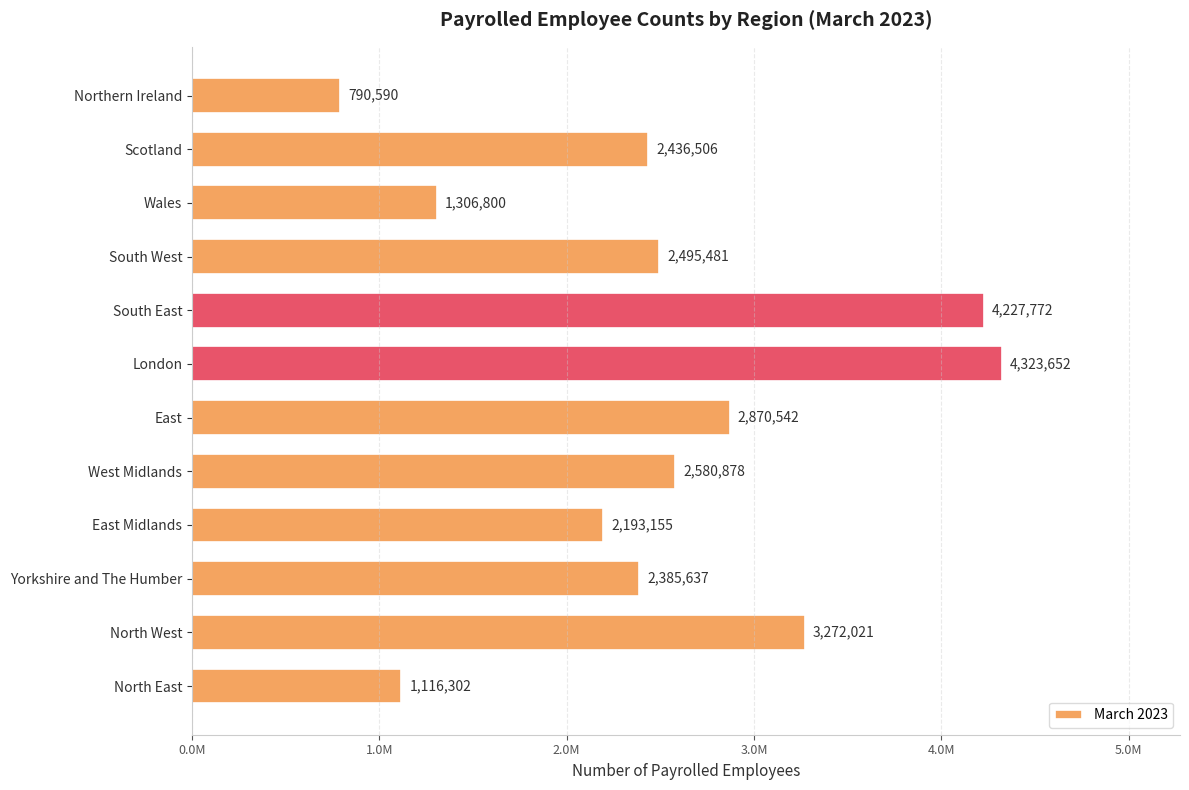

List the labels in order of value, largest first.

London, South East, North West, East, West Midlands, South West, Scotland, Yorkshire and The Humber, East Midlands, Wales, North East, Northern Ireland